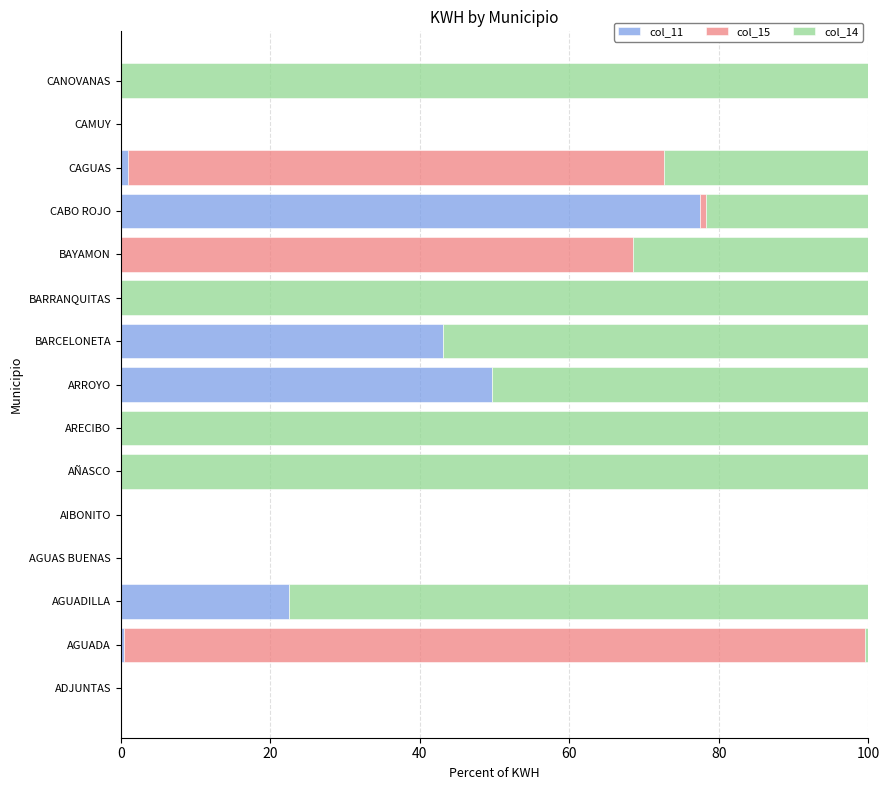

Is it true that col_11 equals 68.6 at ARROYO?

False